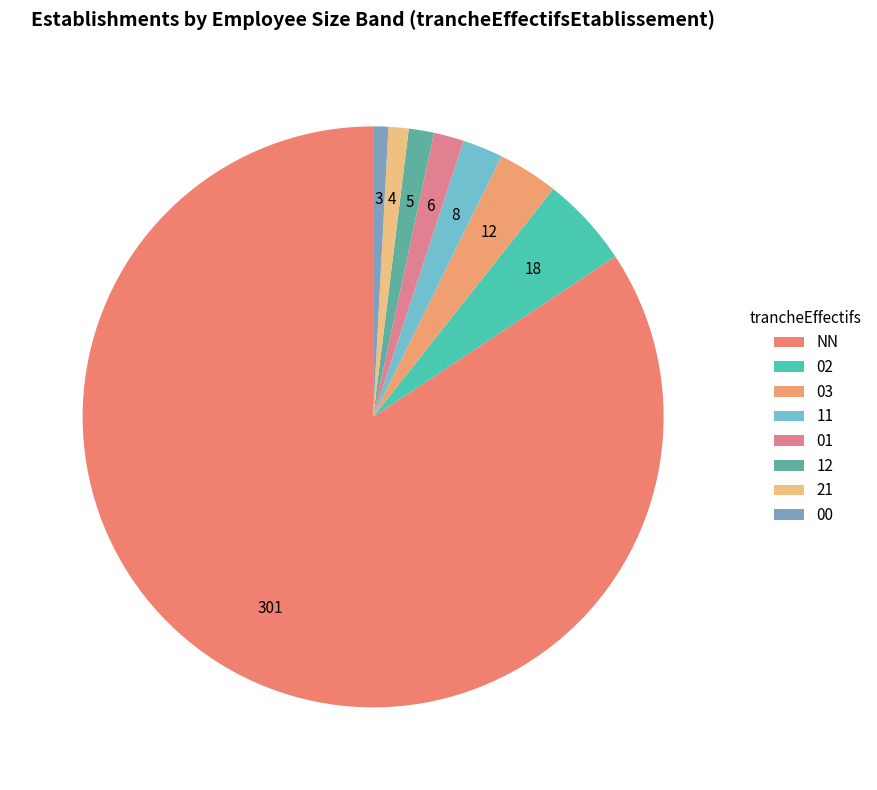

Combined, what portion of the pie is 02 and 03?

8.4%